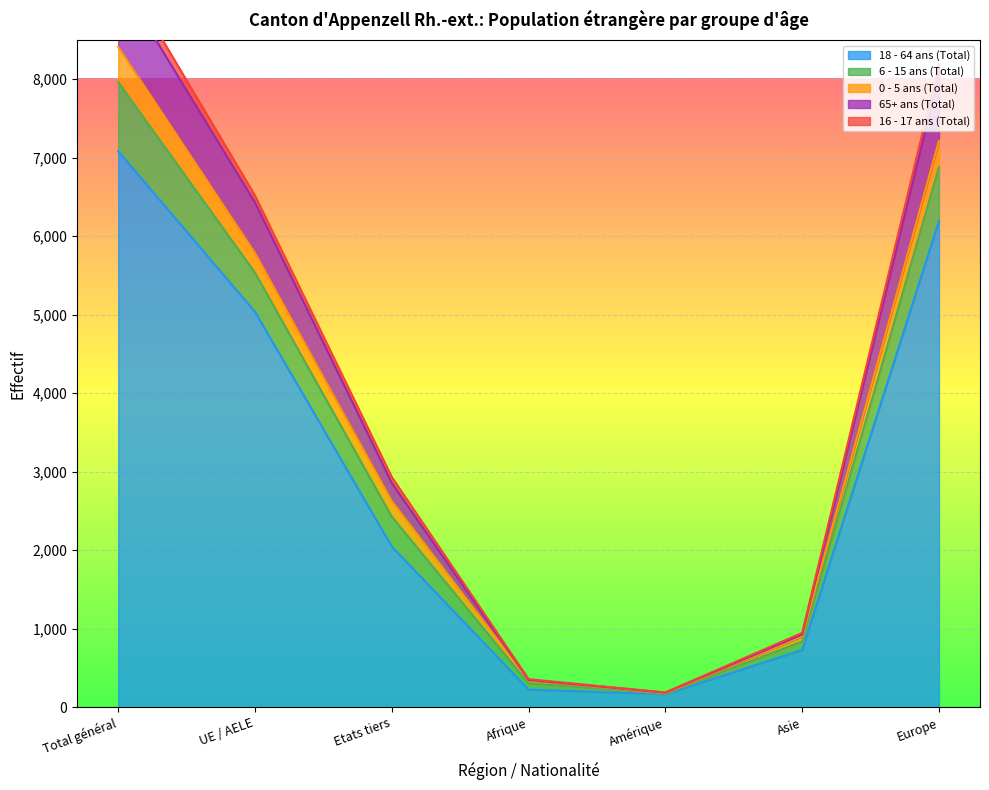

At how many categories does at least one series exceed 7844?

2